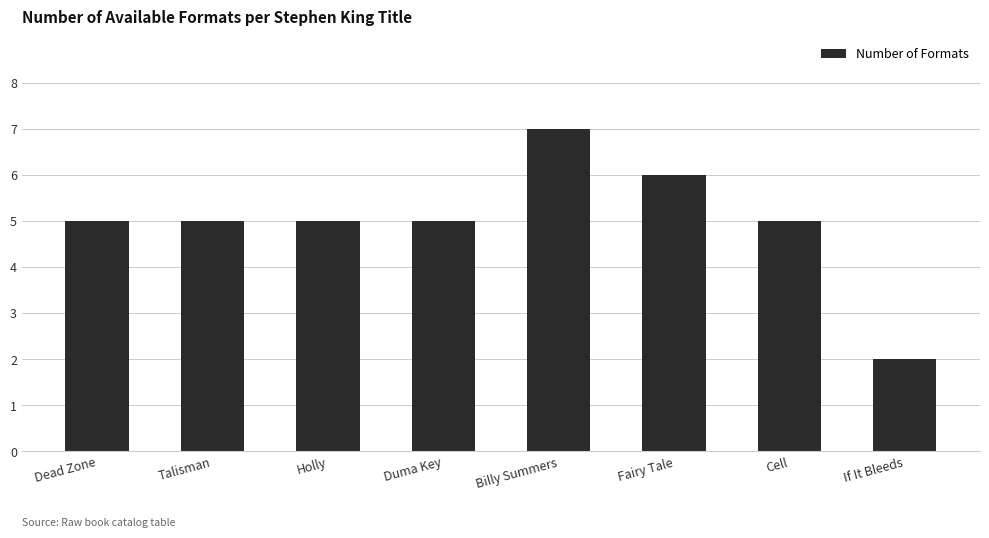

How many distinct data groups are displayed?

1